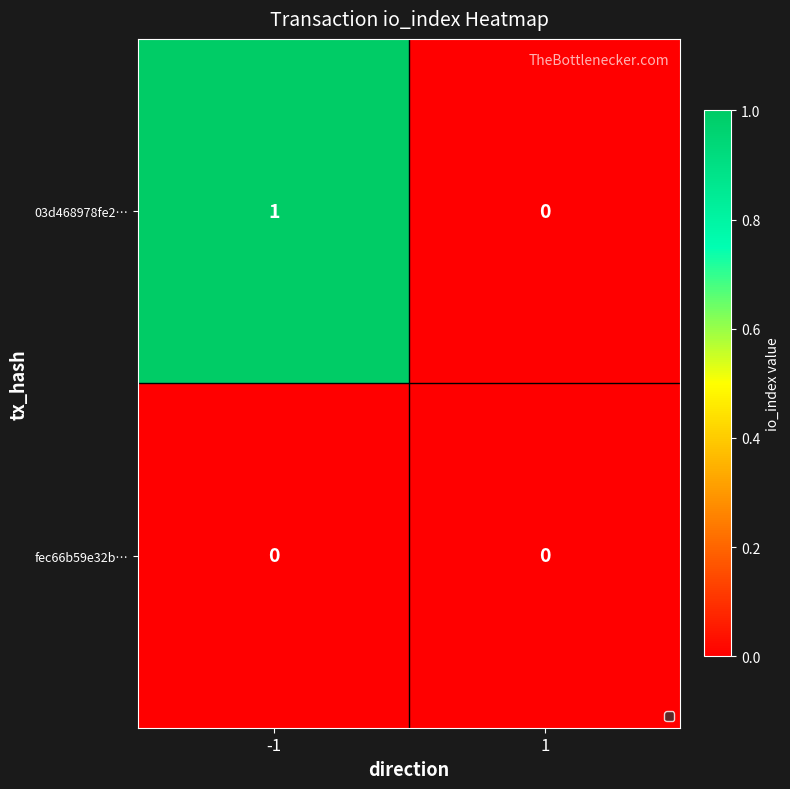

Is the value of fec66b59e32b… at 1 greater than the value of 03d468978fe2… at -1?

No